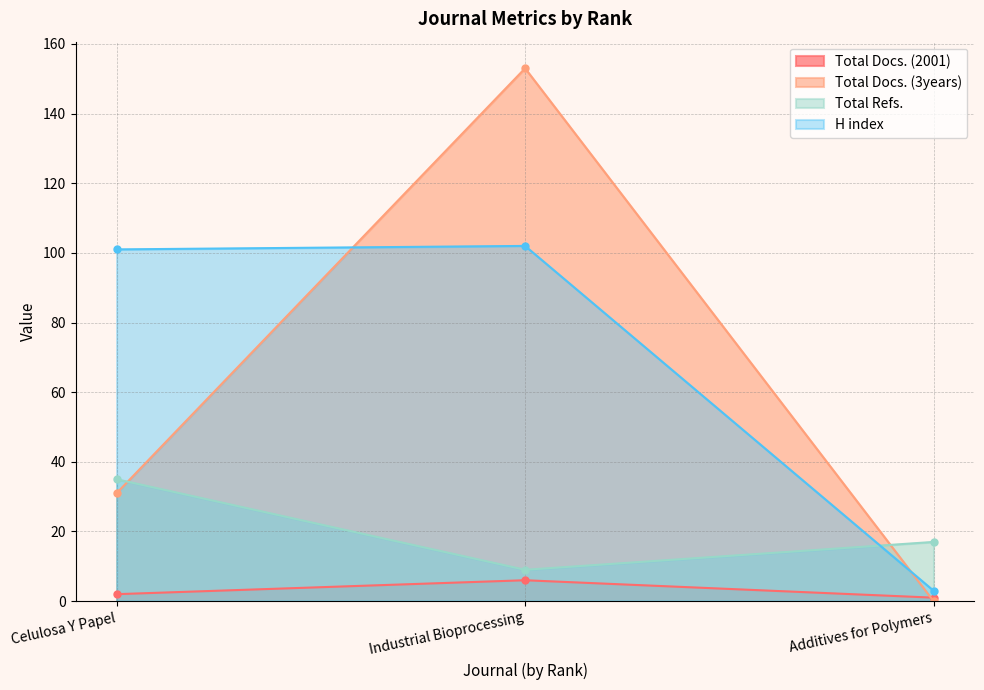

Reading right to left, extract all data points from this chart.

Total Docs. (2001): Additives for Polymers=1	Industrial Bioprocessing=6	Celulosa Y Papel=2
Total Docs. (3years): Additives for Polymers=0	Industrial Bioprocessing=153	Celulosa Y Papel=31
Total Refs.: Additives for Polymers=17	Industrial Bioprocessing=9	Celulosa Y Papel=35
H index: Additives for Polymers=3	Industrial Bioprocessing=102	Celulosa Y Papel=101